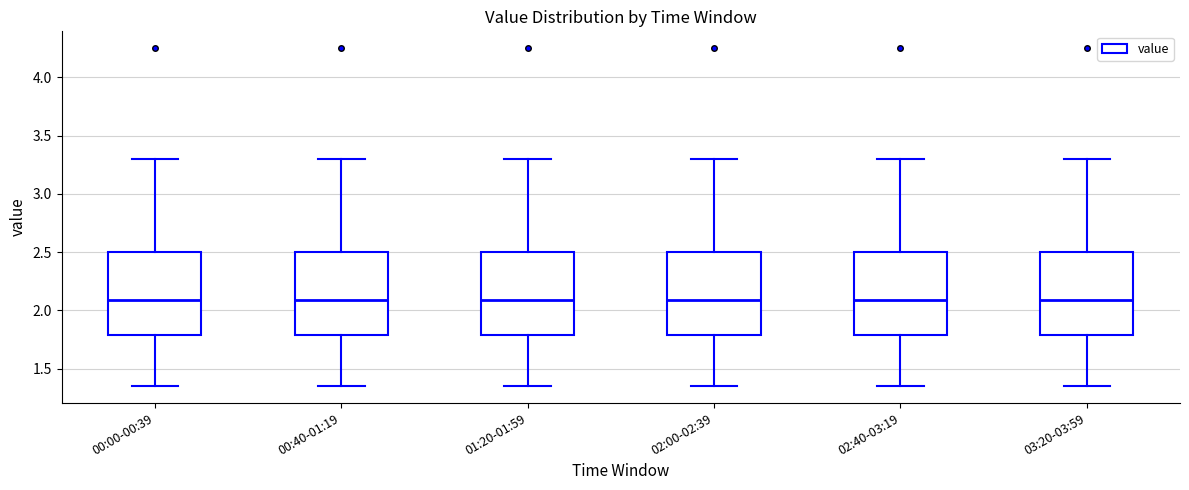

Reading left to right, read every box against the y-axis: the position of its median line, the range the box covers, and the ends of its whiskers. The values are not printed on the chart, so give them approximately, as read against the axis.

00:00-00:39: median 2.10, box 1.80 to 2.50, whiskers 1.35 to 3.30
00:40-01:19: median 2.10, box 1.80 to 2.50, whiskers 1.35 to 3.30
01:20-01:59: median 2.10, box 1.80 to 2.50, whiskers 1.35 to 3.30
02:00-02:39: median 2.10, box 1.80 to 2.50, whiskers 1.35 to 3.30
02:40-03:19: median 2.10, box 1.80 to 2.50, whiskers 1.35 to 3.30
03:20-03:59: median 2.10, box 1.80 to 2.50, whiskers 1.35 to 3.30